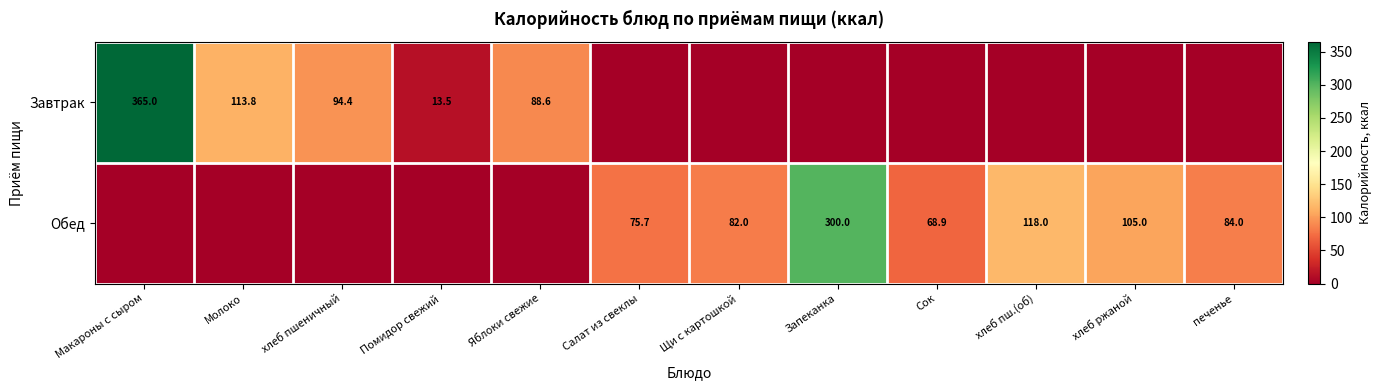

What is the difference between the highest and lowest values at Сок?

68.9